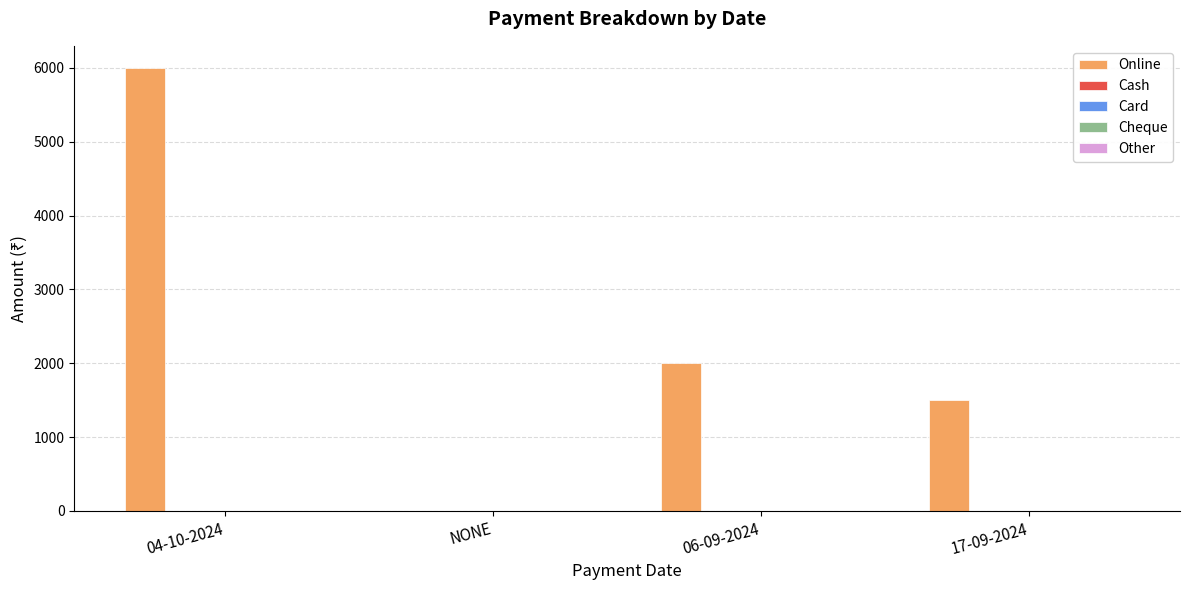

What is the sum of all values?

9500